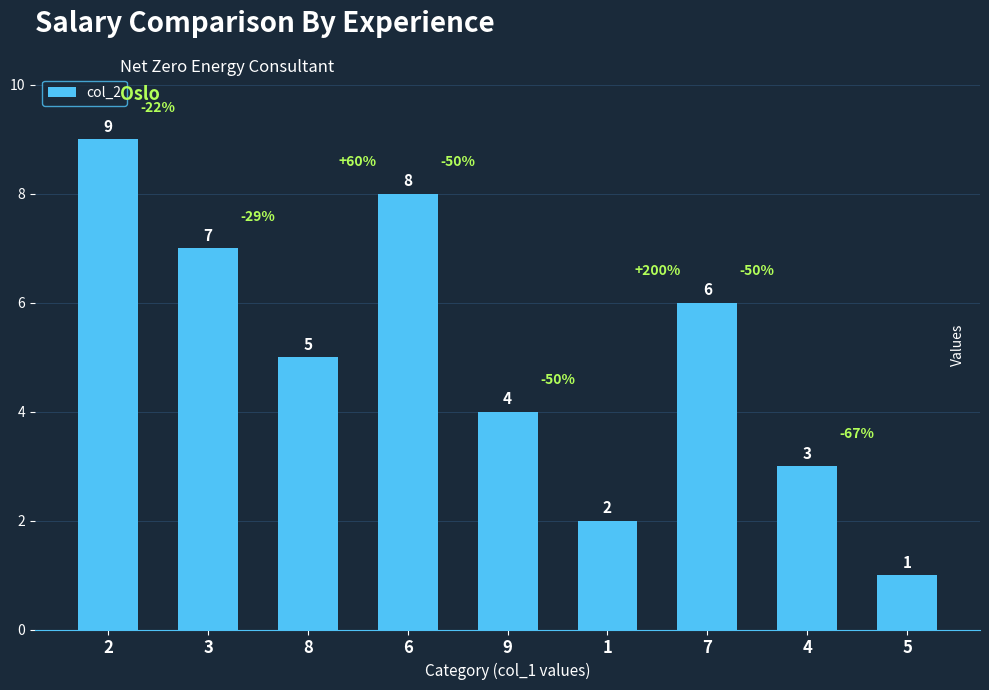

How many categories are shown in the chart?

9